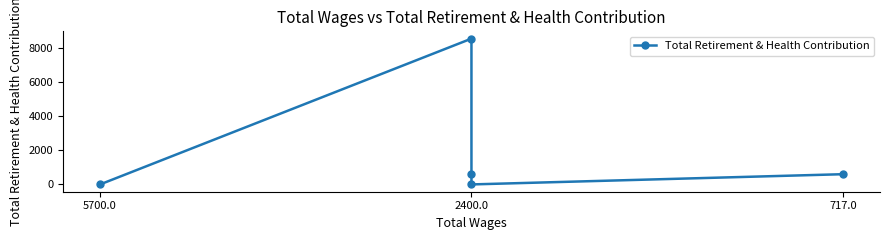

What is the sum of all values?

9735